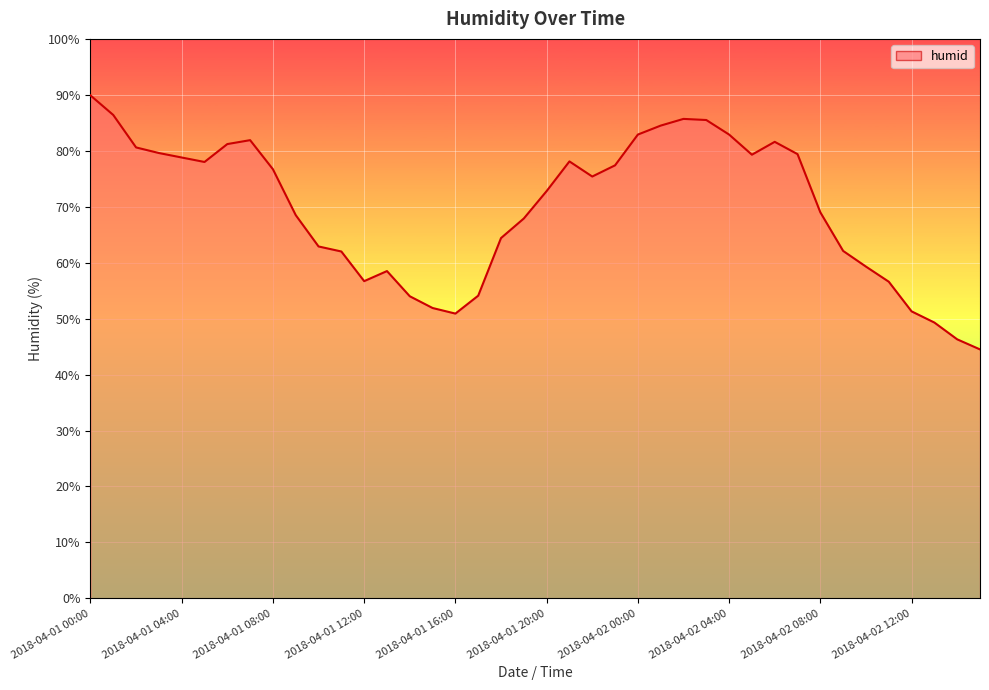

What is the maximum value shown in the chart?

89.9